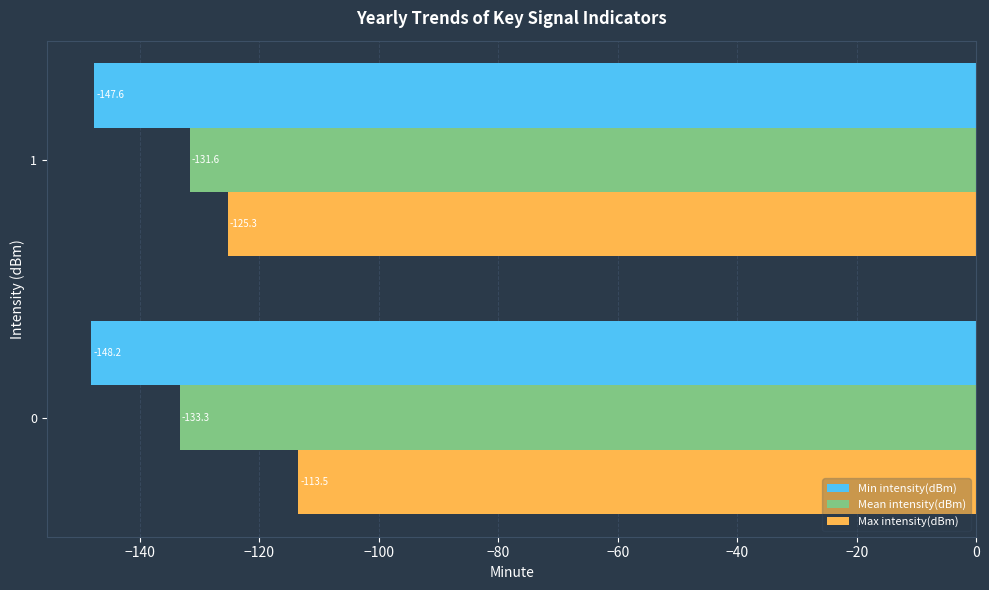

What is the difference between the maximum and minimum values in the Max intensity(dBm) series?

11.8